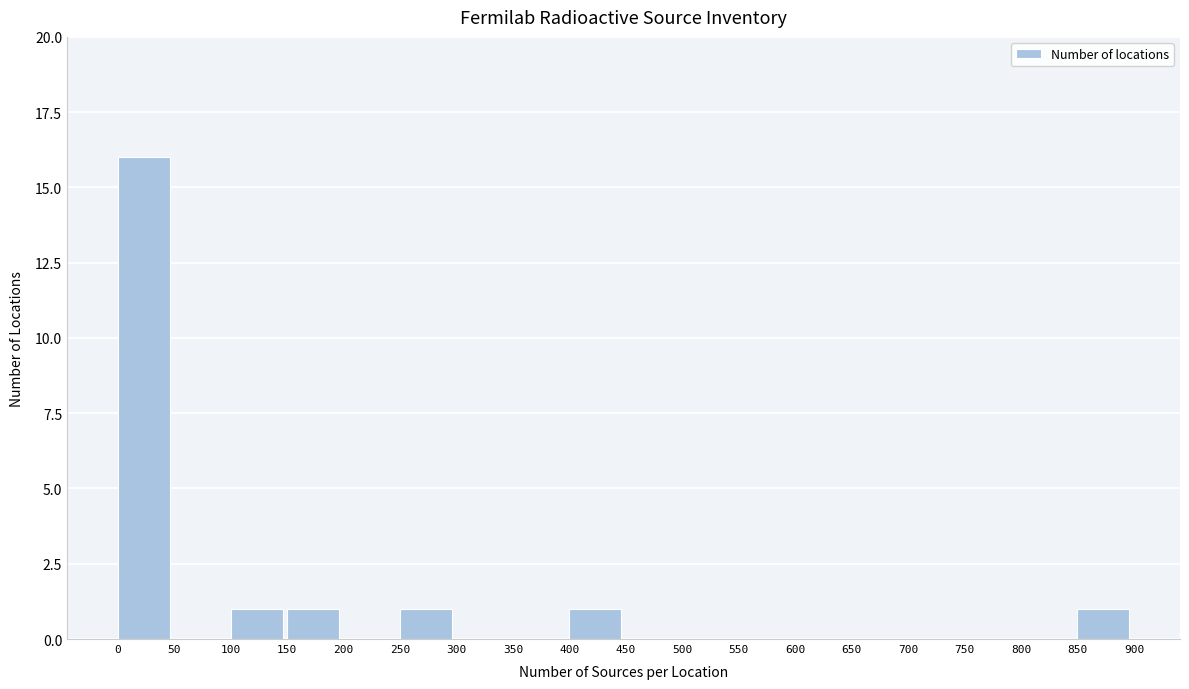

What is the height of the bar covering 250 to 300 on the x-axis? The values are not printed on the chart, so give them approximately, as read against the axis.

1